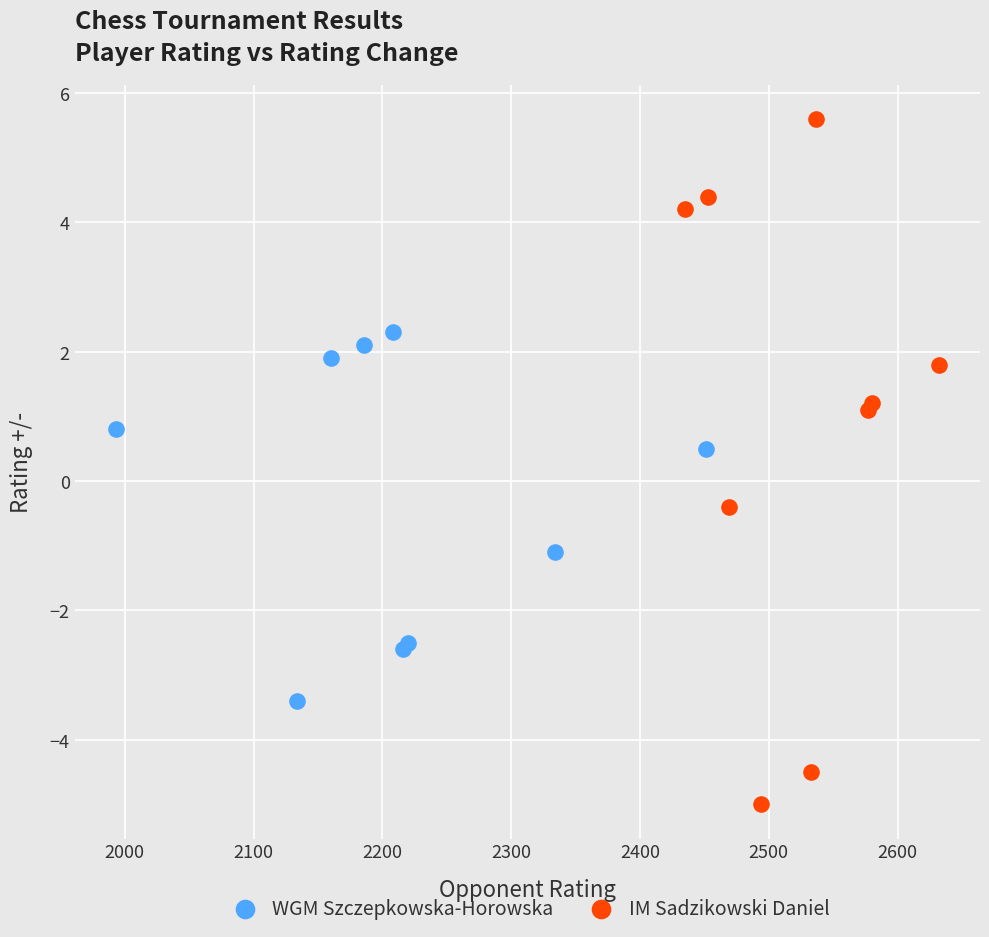

What are all the series names shown in the legend?

WGM Szczepkowska-Horowska, IM Sadzikowski Daniel